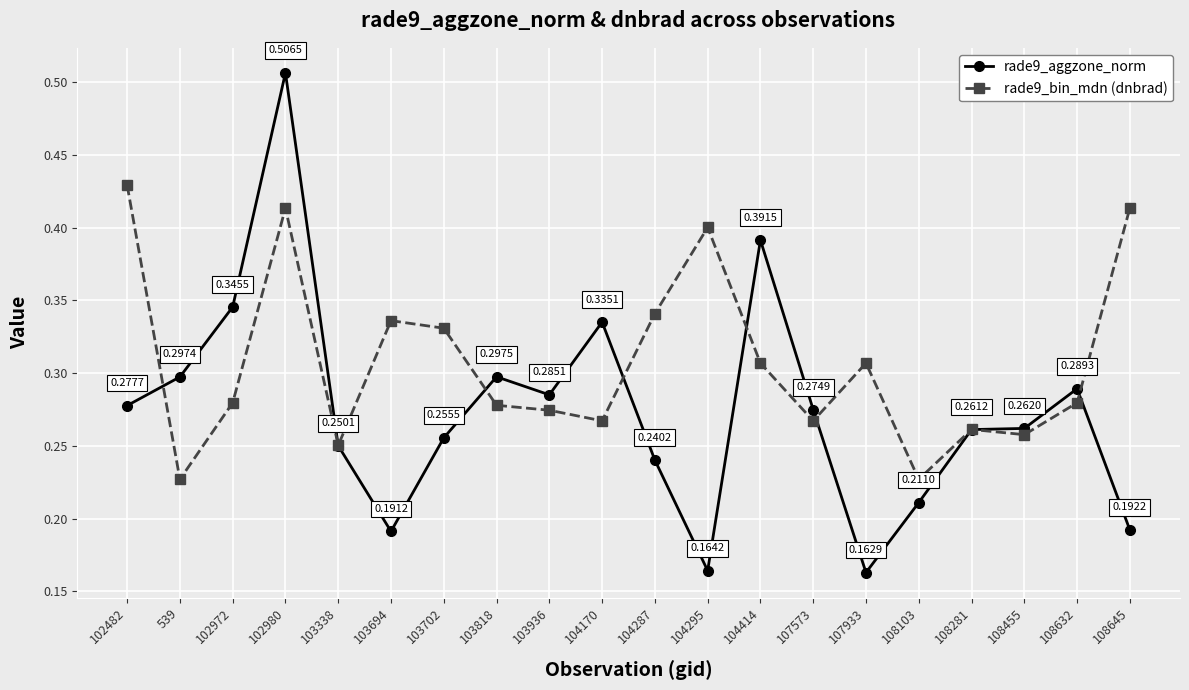

What is the label of the 11th point from the right?

104170